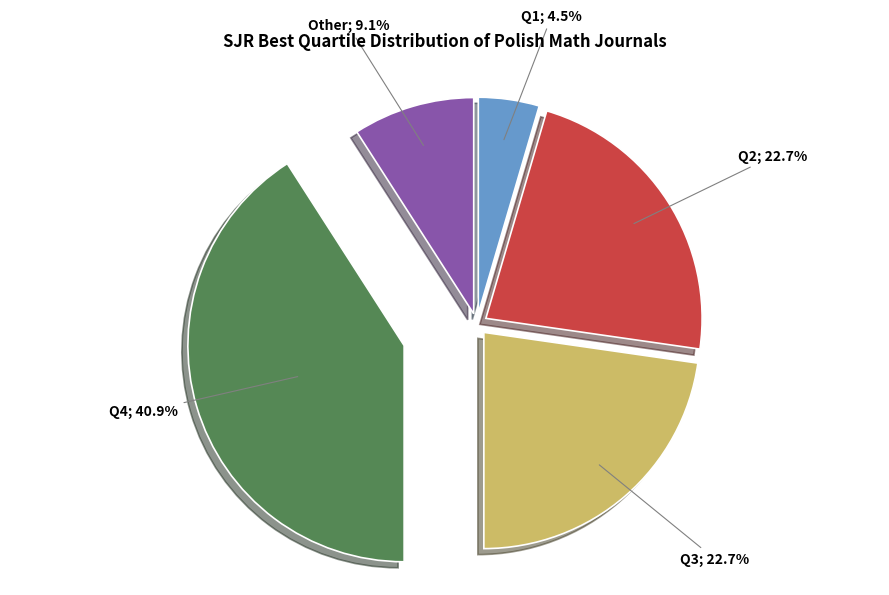

How many segments does this pie chart have?

5